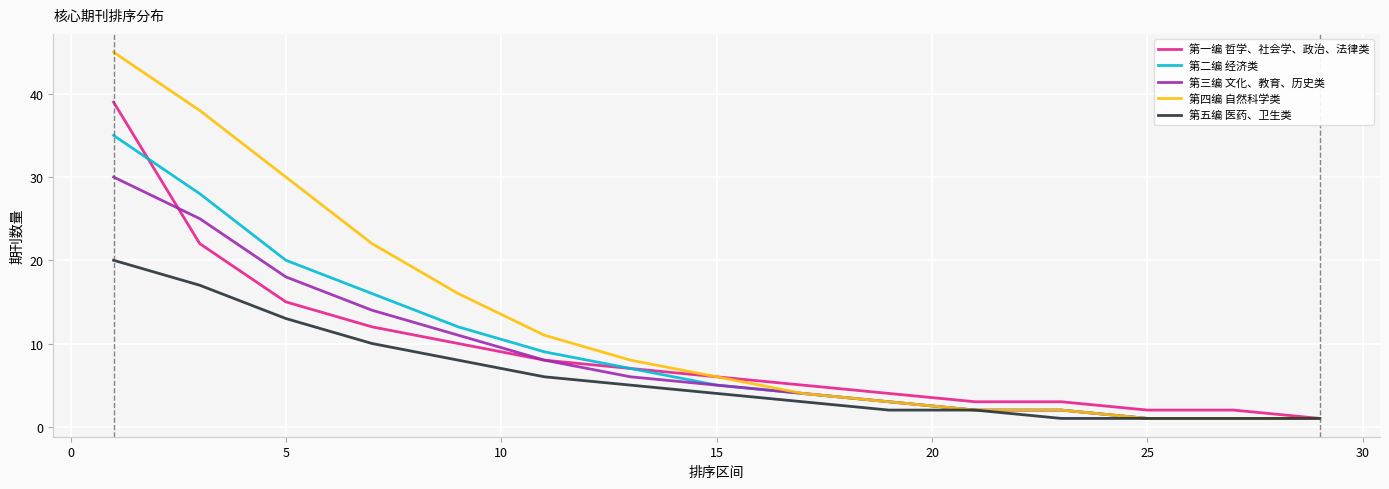

What is the highest value of the 第二编 经济类 series?

35